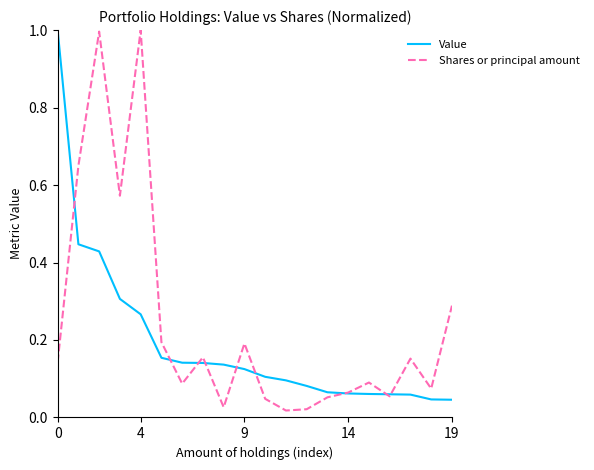

Which series has the largest total across all categories?

Shares or principal amount